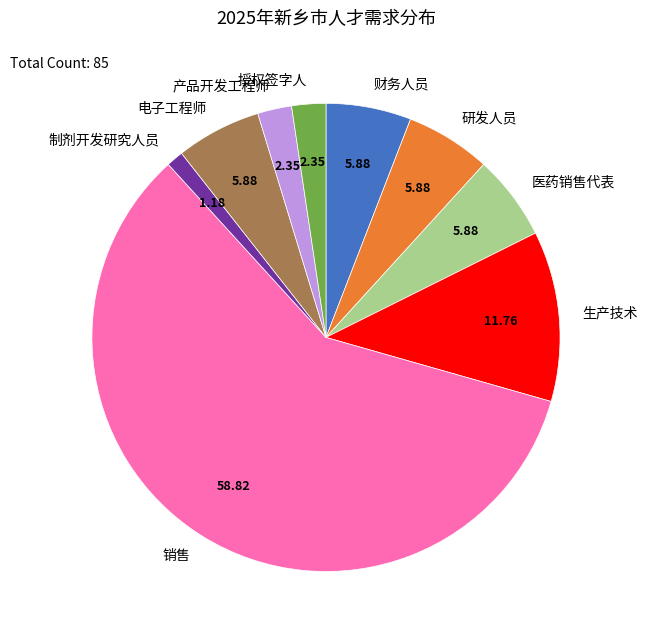

Is the sum of 产品开发工程师 and 授权签字人 greater than half?

No